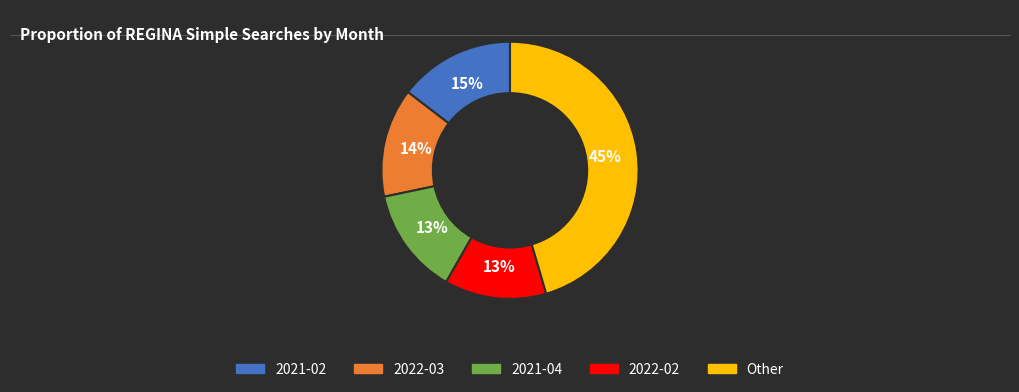

To the nearest percent, what is the average slice percentage?

20%